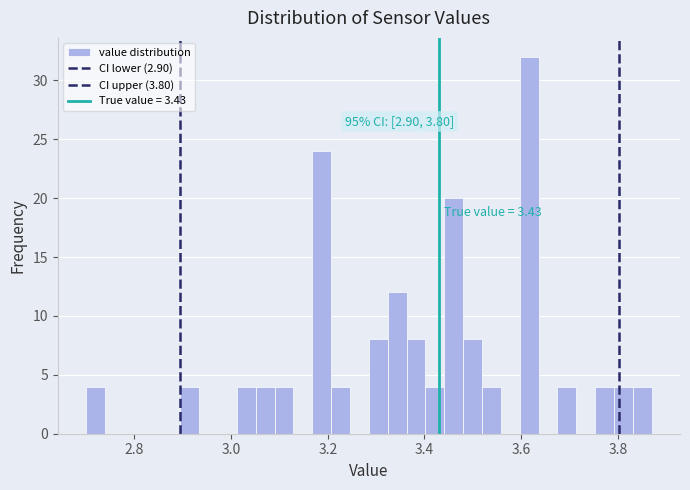

Around what value on the x-axis is the tallest bar? Give the approximate position of its centre, as read against the axis.

3.62